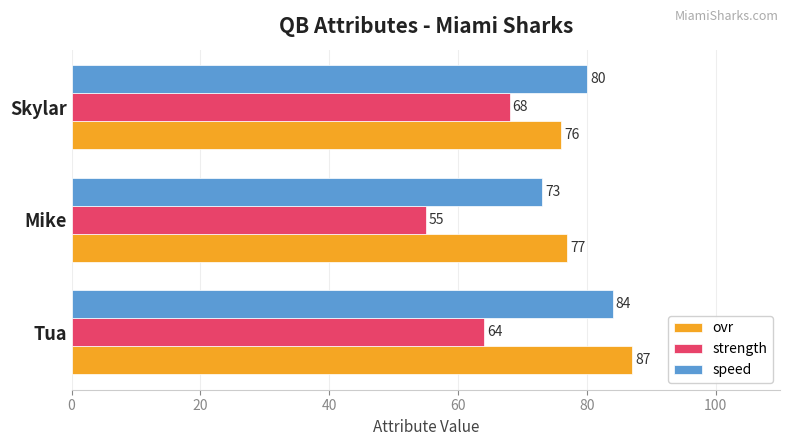

What value does the ovr series have at Mike?

77